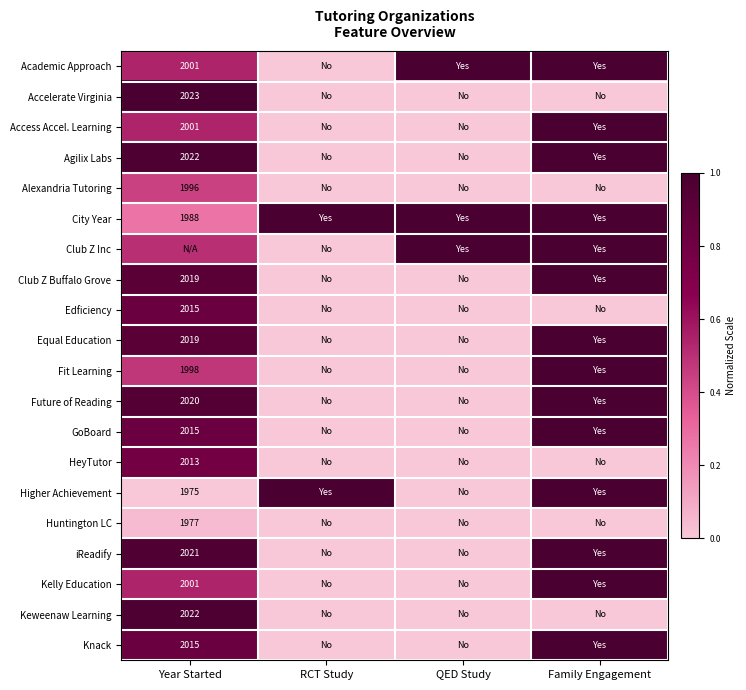

What is the total value across all series at Year Started?

13.3